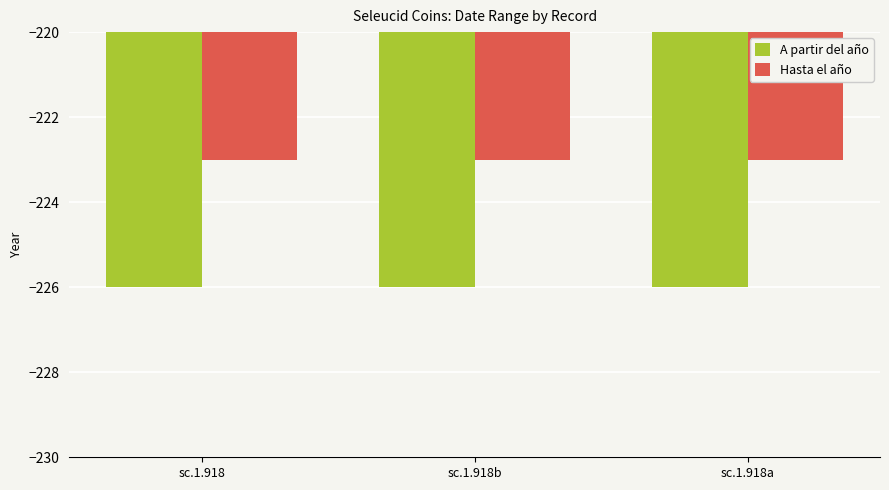

What is the difference between the highest and lowest values at sc.1.918a?

3